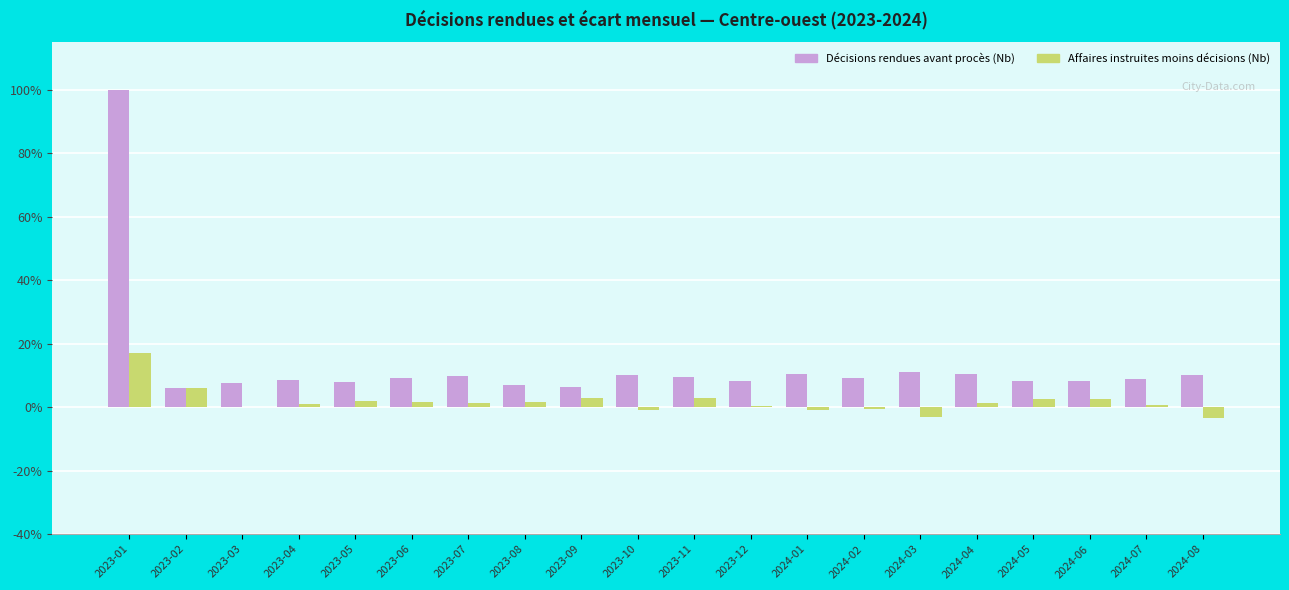

Which category has the highest value across all series?

2023-01